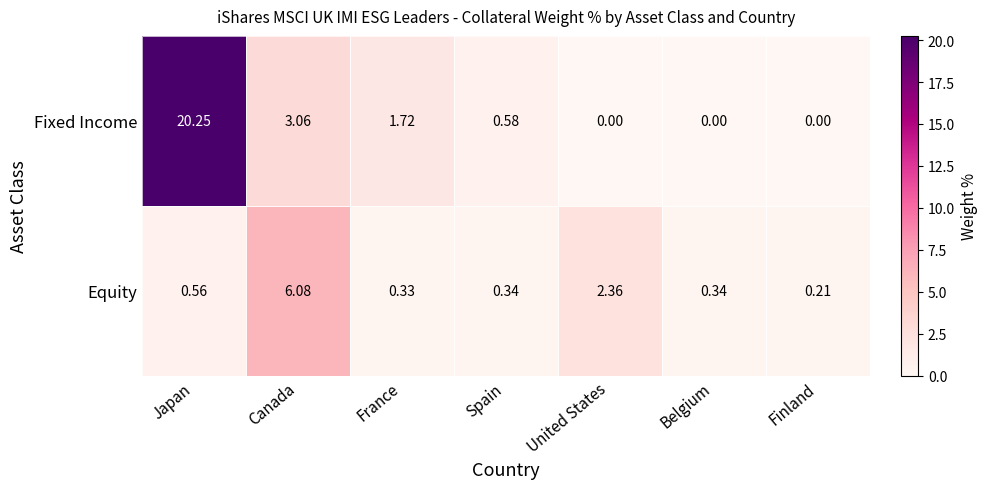

Where is Fixed Income nearest to the value 10?

Canada